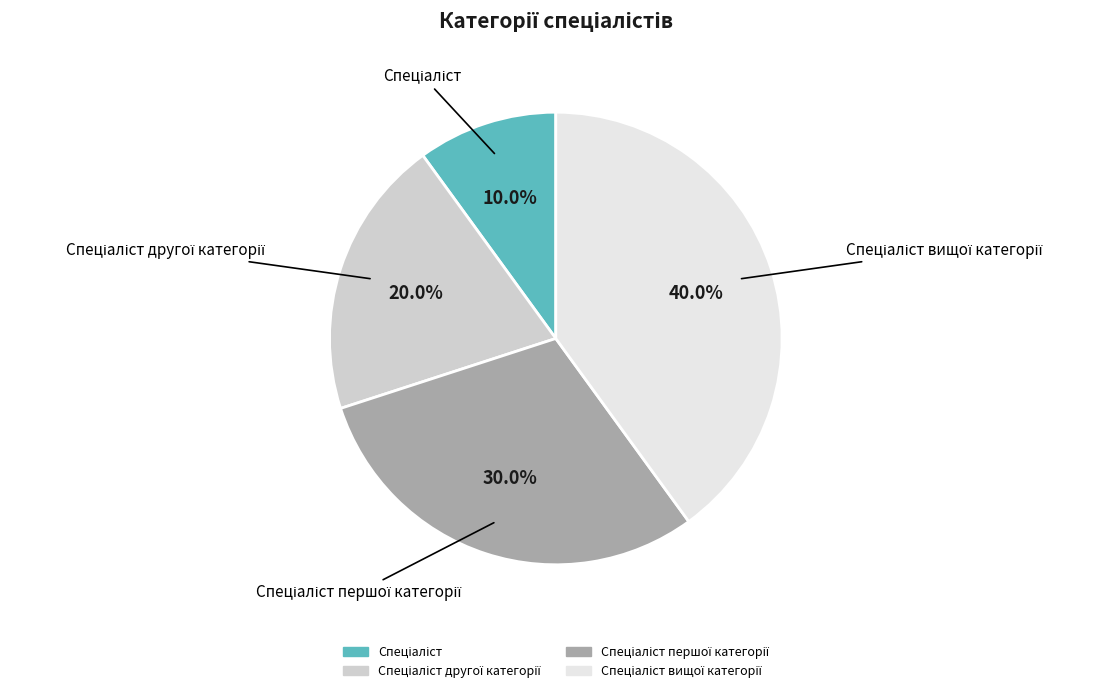

How many segments does this pie chart have?

4